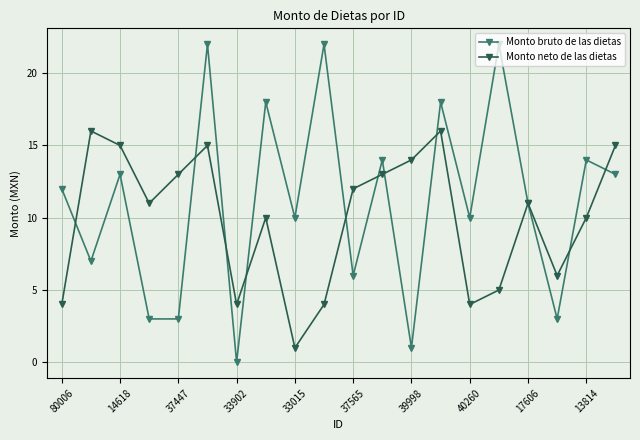

Which series has the largest total across all categories?

Monto bruto de las dietas